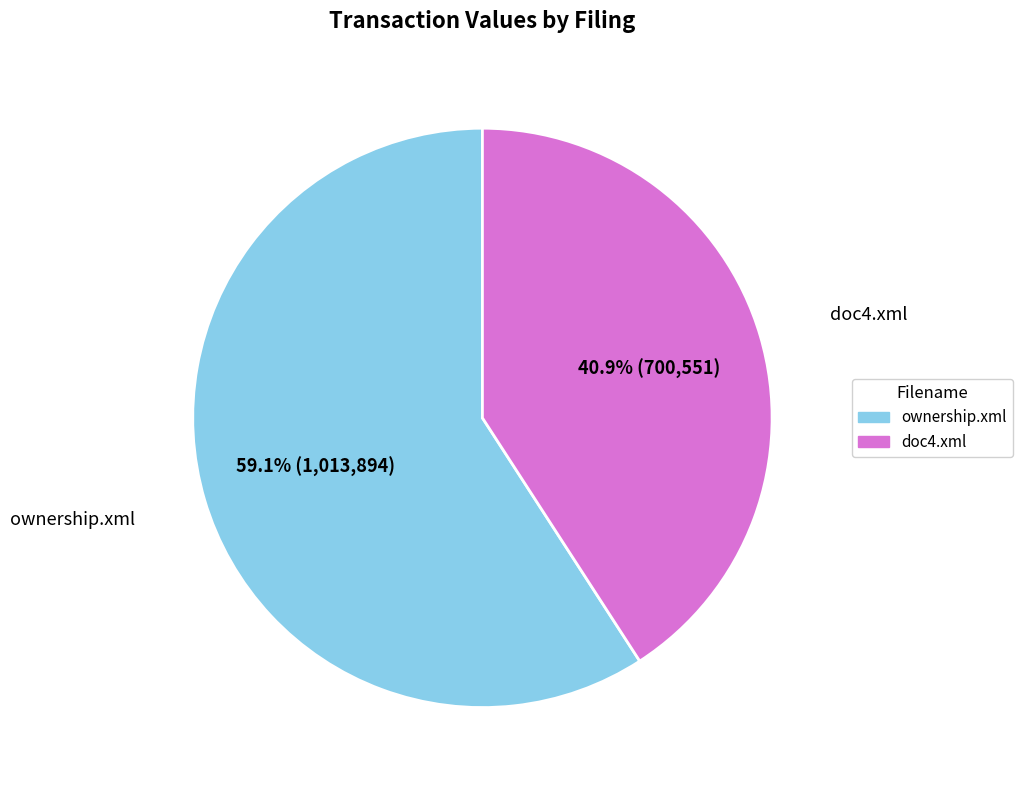

How many slices are in this pie chart?

2